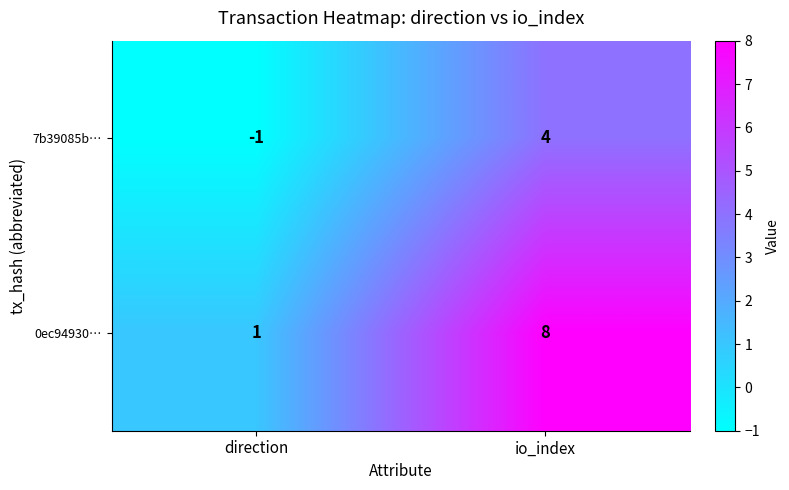

What is the sum of the 7b39085b… values at direction and io_index?

3